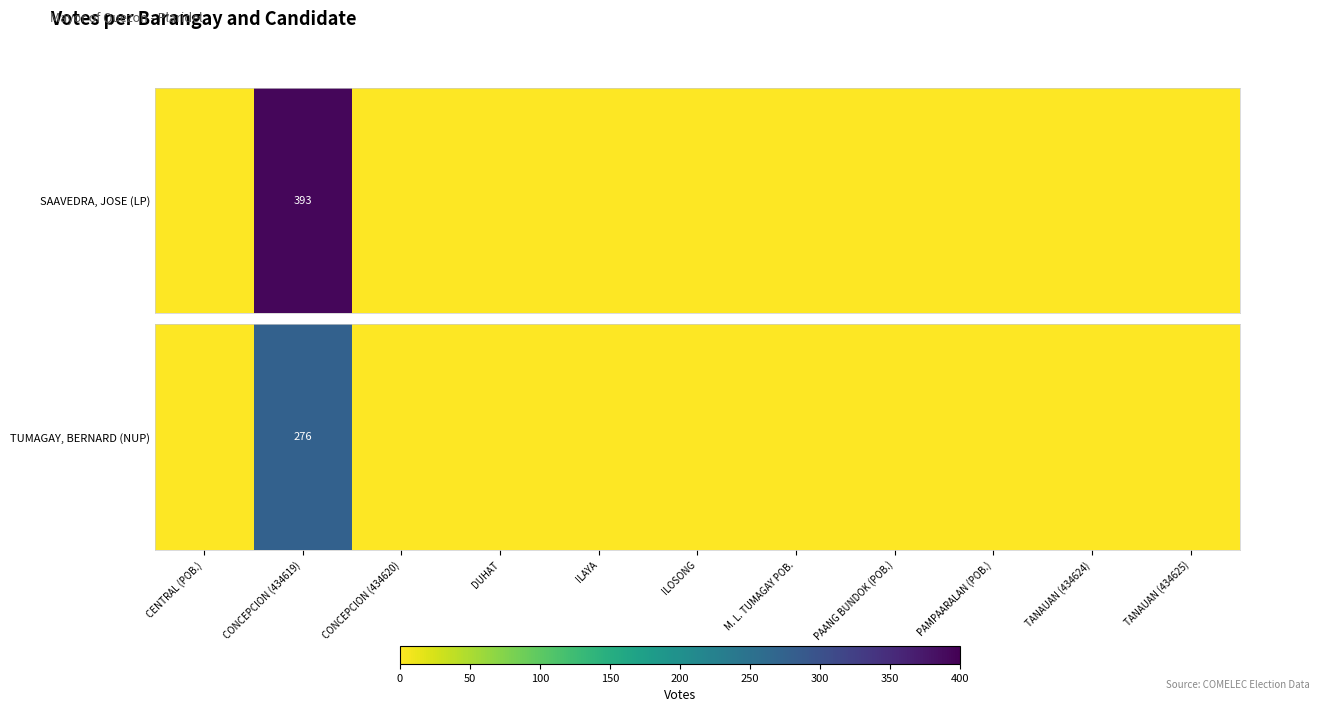

Rank the categories by value from lowest to highest.

CENTRAL (POB.), CONCEPCION (434620), DUHAT, ILAYA, ILOSONG, M. L. TUMAGAY POB., PAANG BUNDOK (POB.), PAMPAARALAN (POB.), TANAUAN (434624), TANAUAN (434625), CONCEPCION (434619)